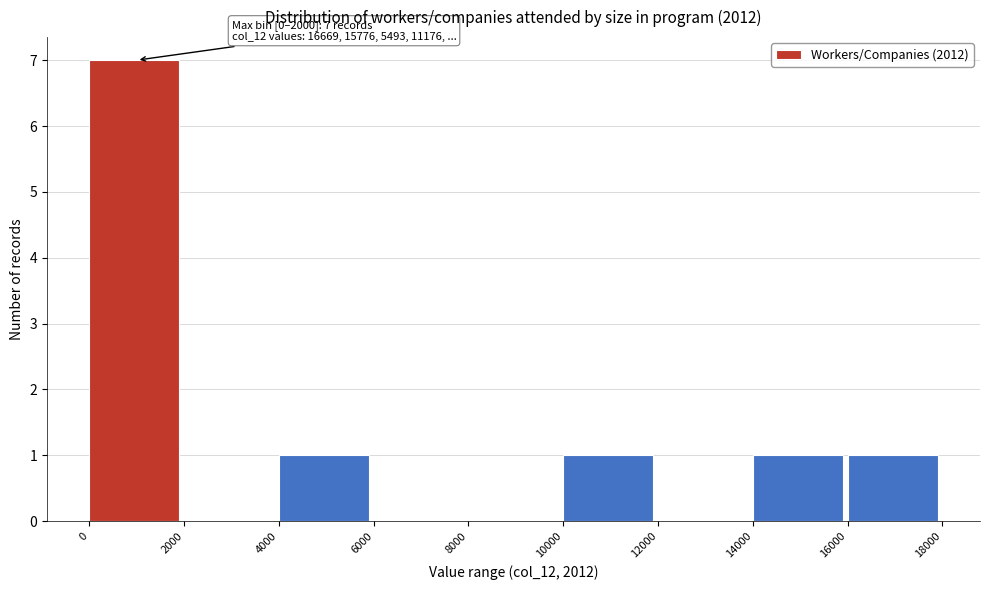

Which range on the x-axis has the tallest bar?

0 to 2000